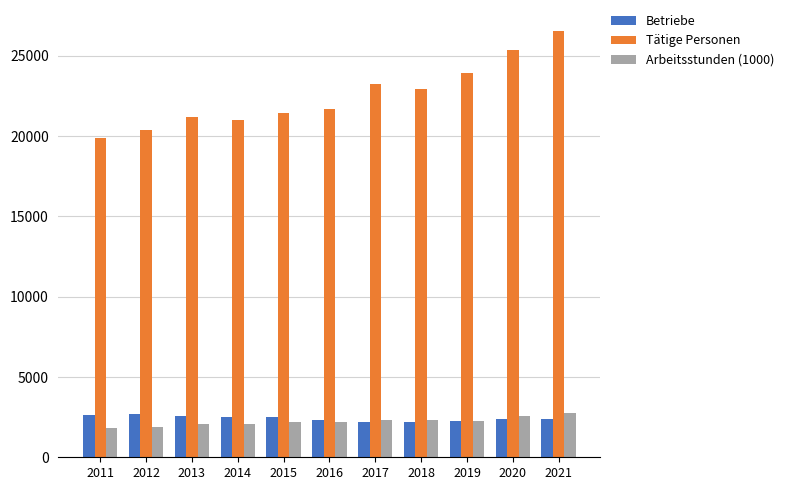

What is the difference between the maximum and minimum values in the Tätige Personen series?

6657